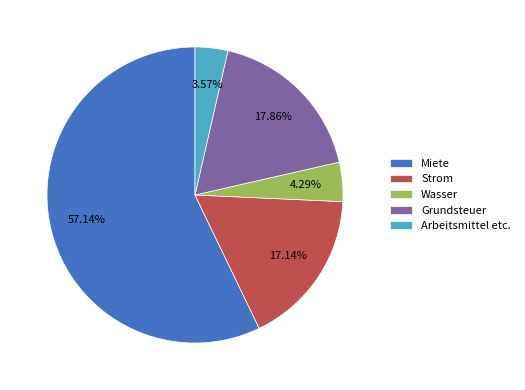

How many slices are in this pie chart?

5